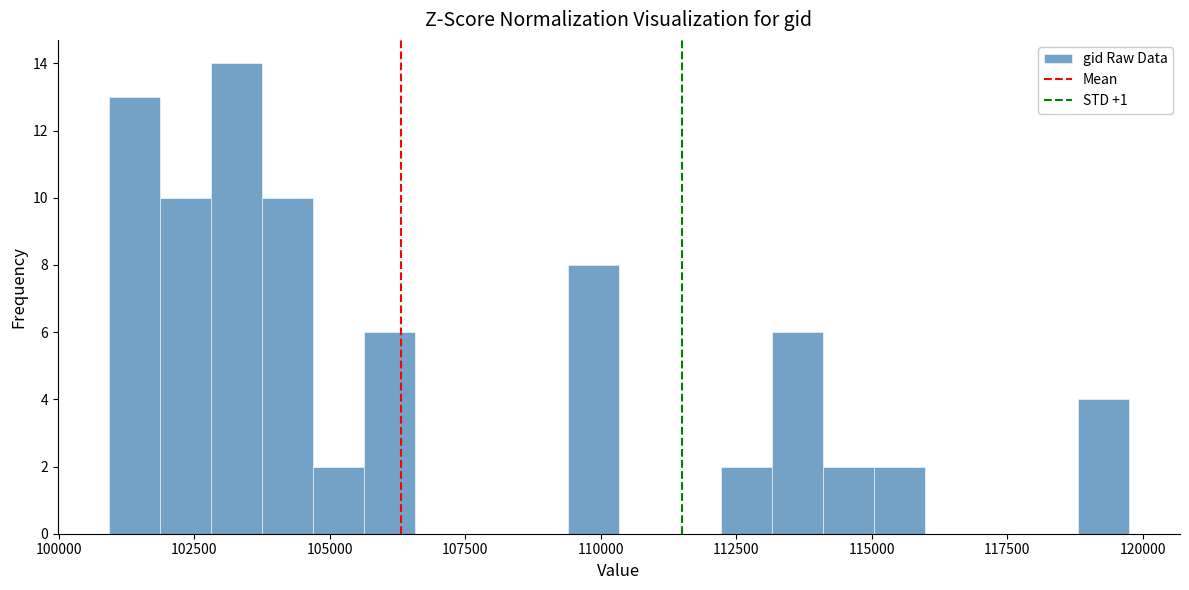

Around what value on the x-axis is the tallest bar? Give the approximate position of its centre, as read against the axis.

103500